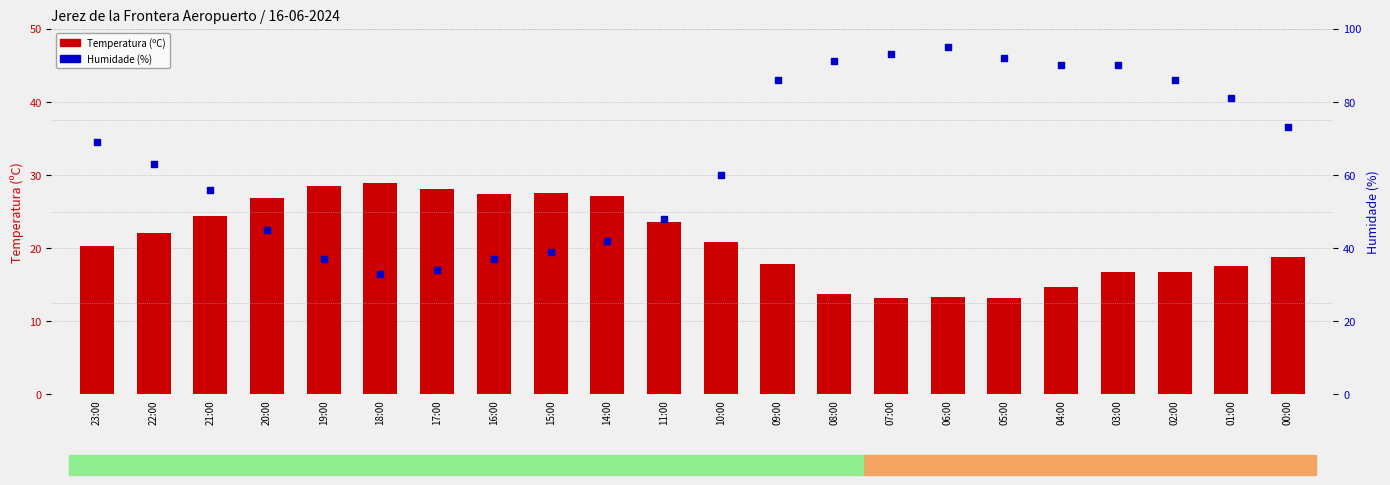

What are all the series names shown in the legend?

Temperatura (C), Humidade (%)